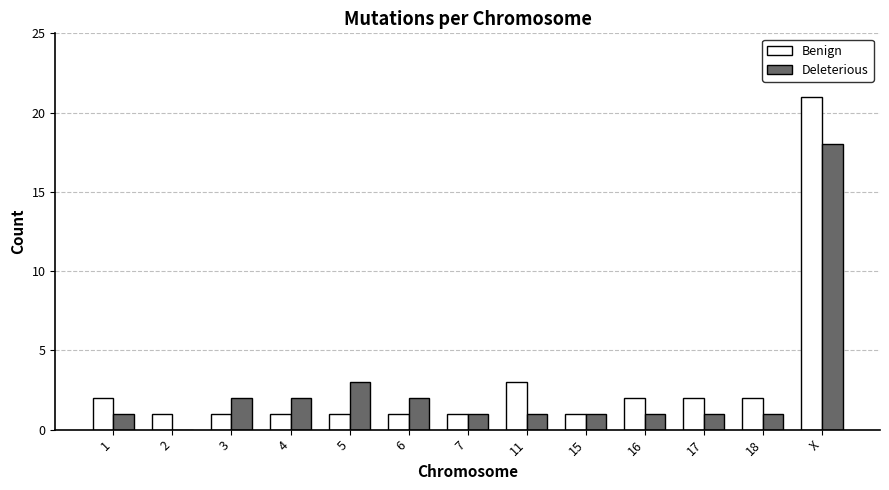

What is the spread (max minus min) of values at 6?

1